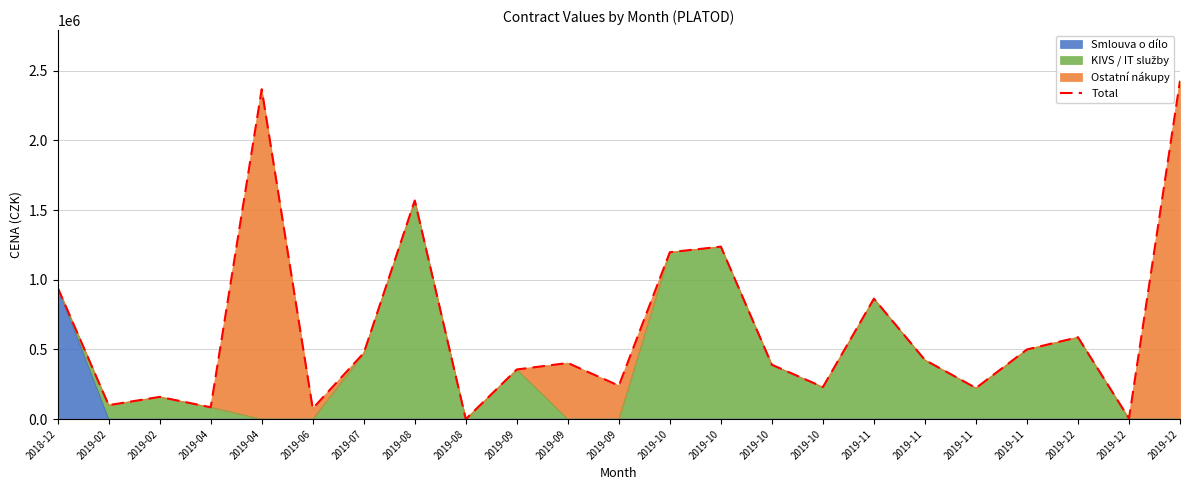

True or false: the data shows 105163.5 at 2019-10.

False